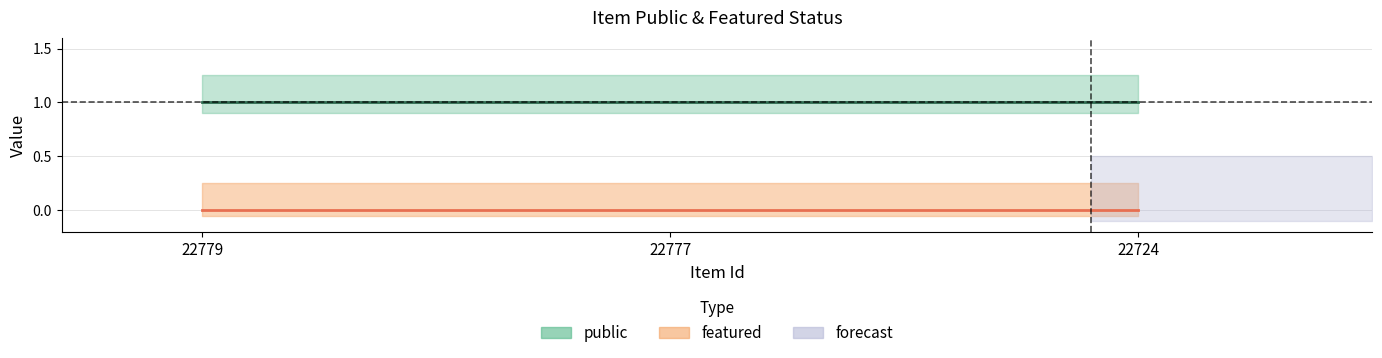

What is the highest value of the public series?

1